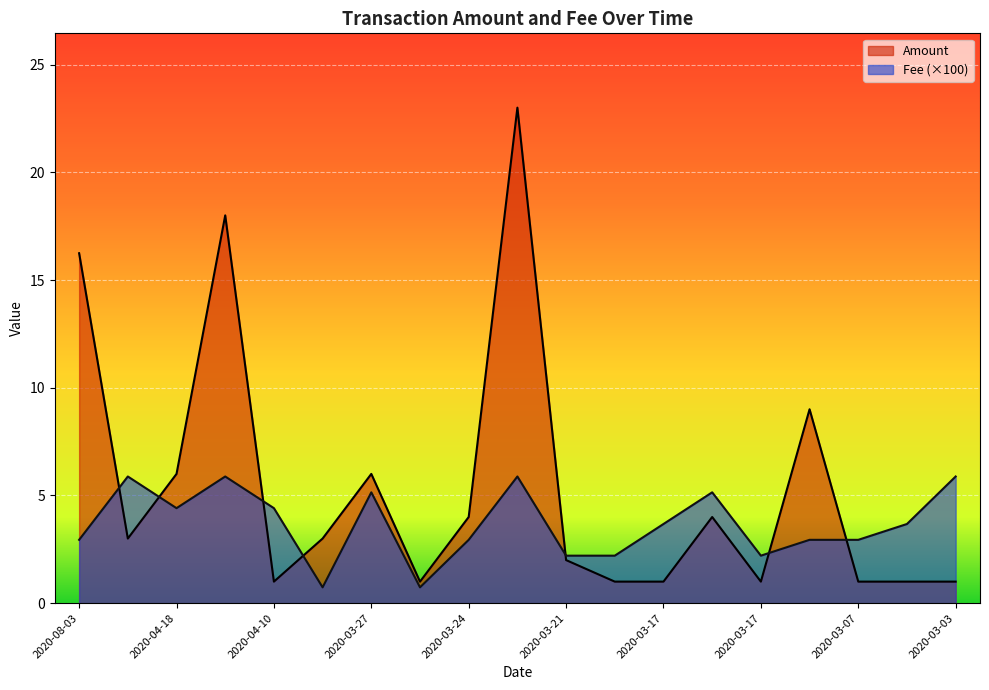

What is the total value across all series at 2020-03-16?

11.9